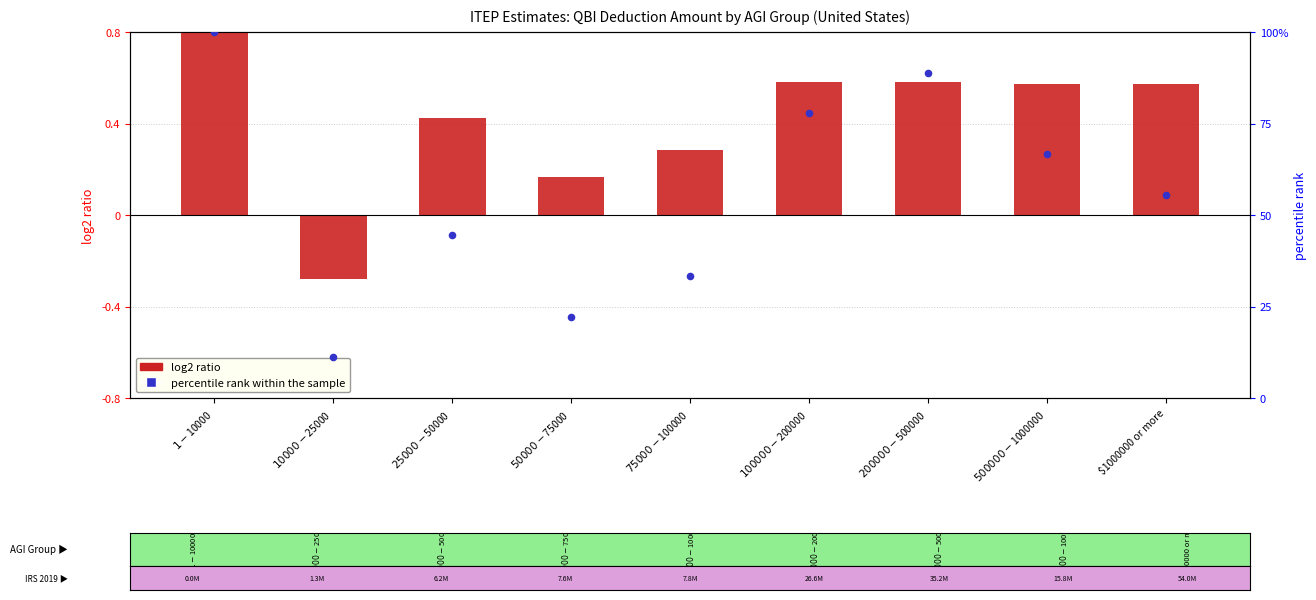

What is the total value across all series at $50000-$75000?

0.4